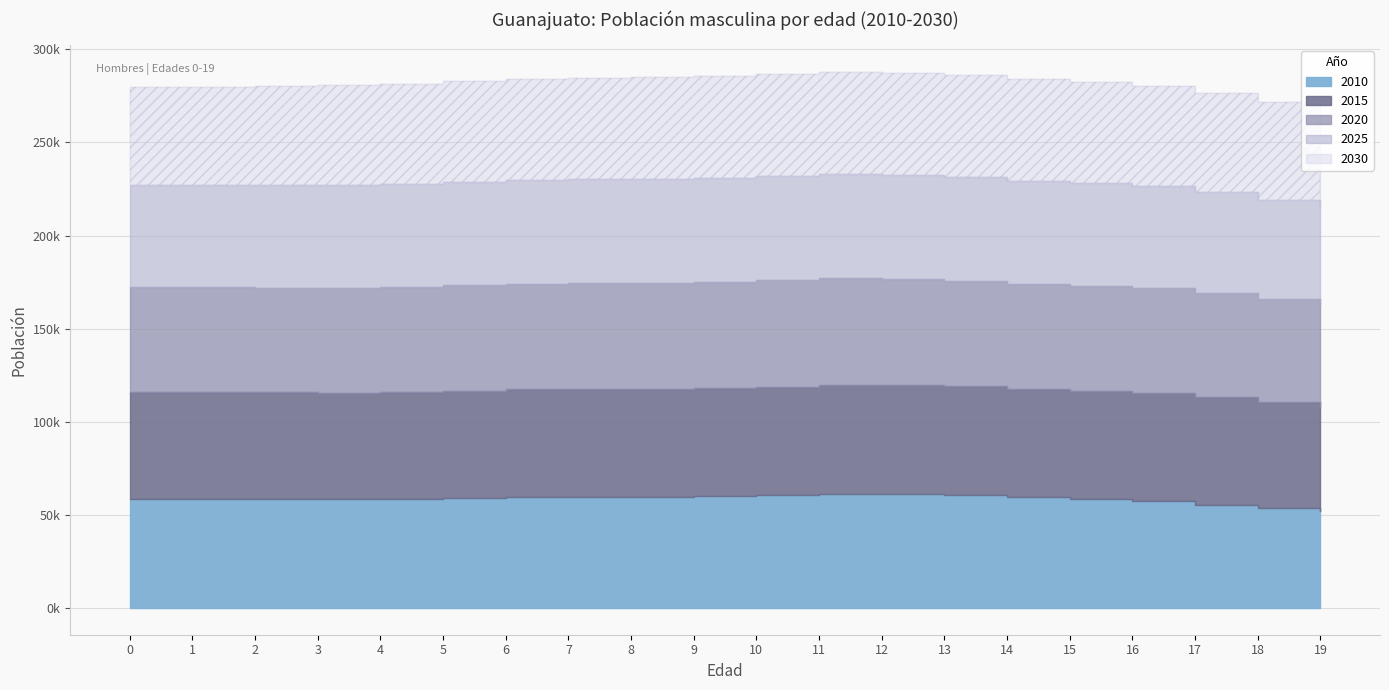

At which label does 2025 reach its peak?

10